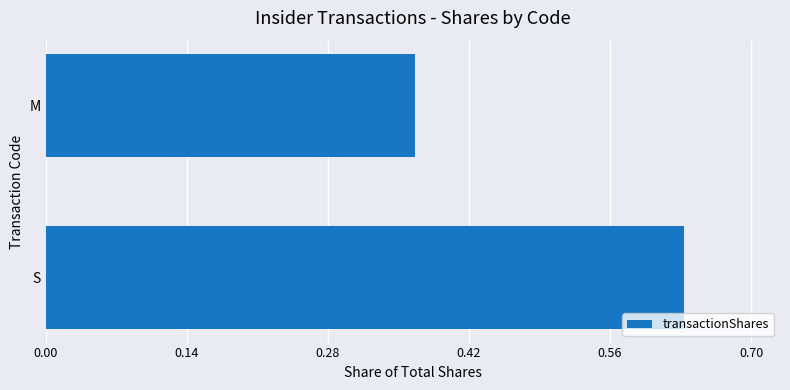

What is the difference between the maximum and minimum values?

0.3